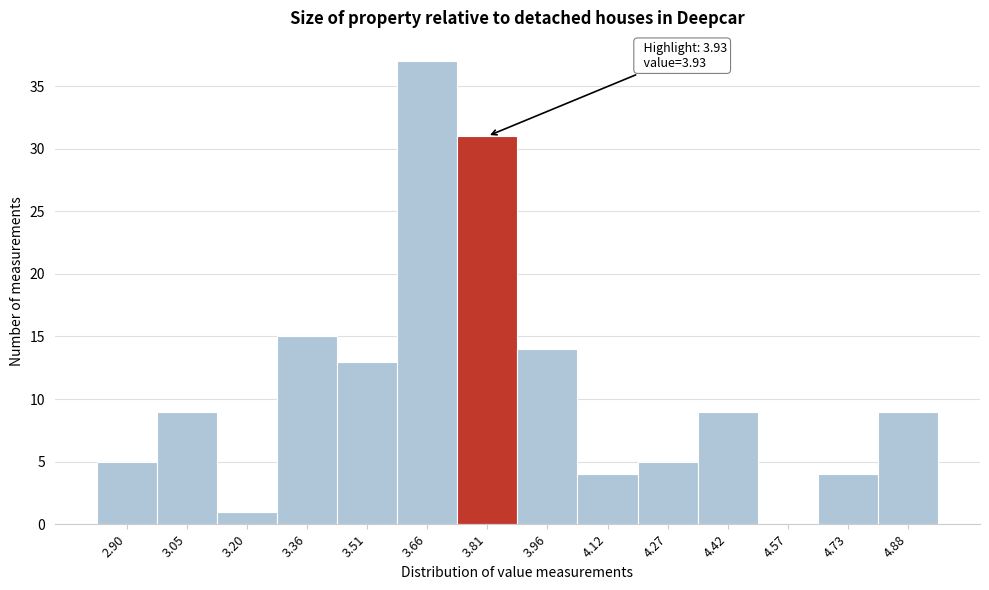

Reading left to right, transcribe all the data shown in this chart.

2.90=5	3.05=9	3.20=1	3.36=15	3.51=13	3.66=37	3.81=31	3.96=14	4.12=4	4.27=5	4.42=9	4.57=0	4.73=4	4.88=9